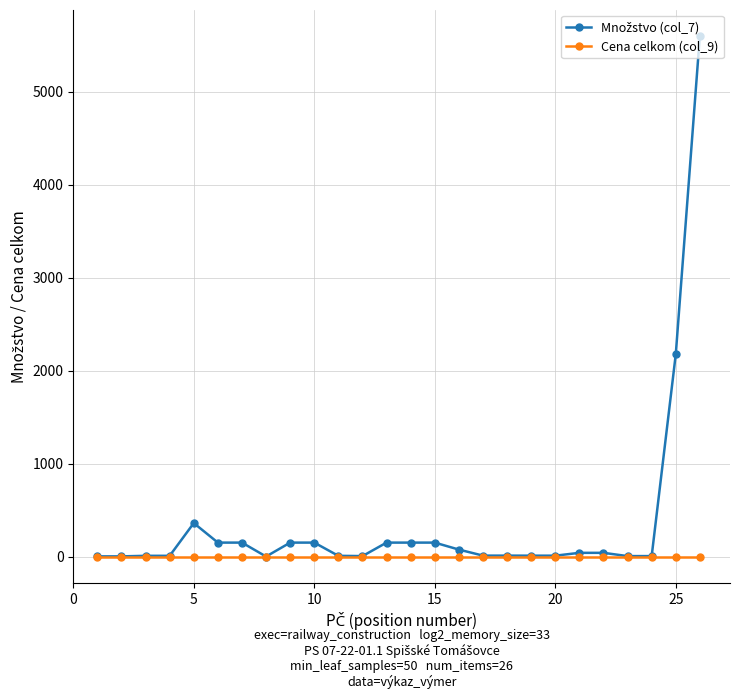

What is the greatest value displayed?

5600.0